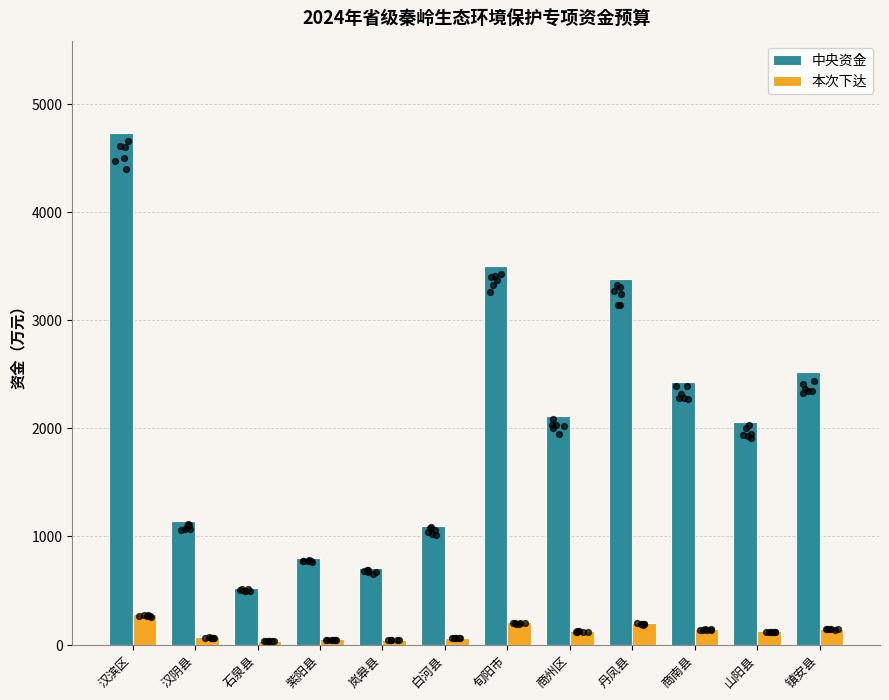

Which series has the largest total across all categories?

中央资金